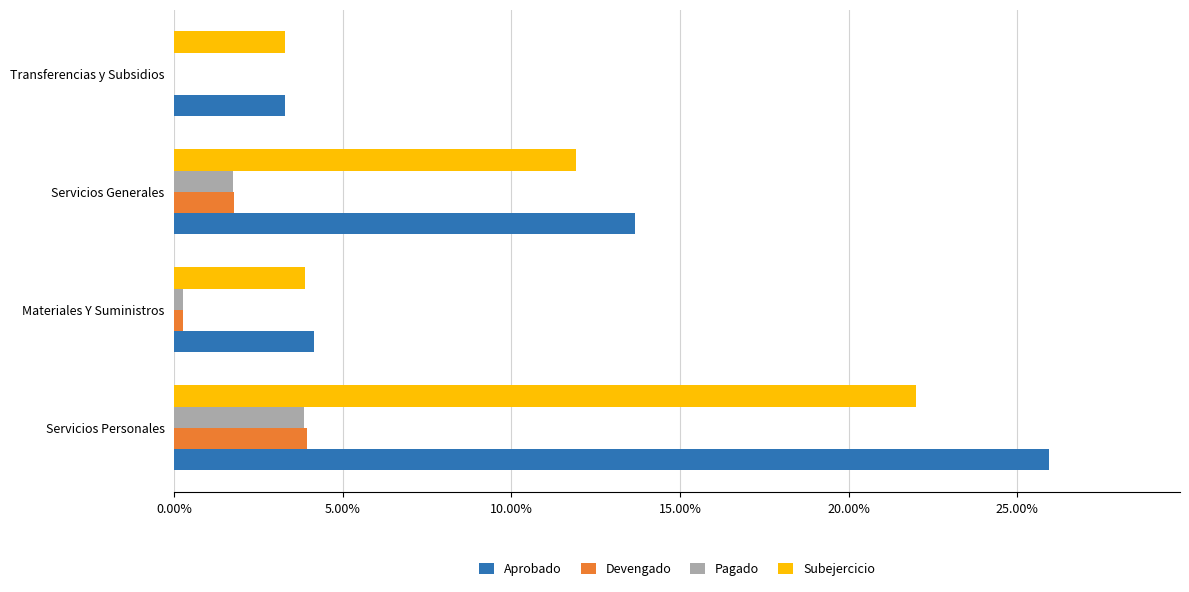

What are all the series names shown in the legend?

Aprobado, Devengado, Pagado, Subejercicio